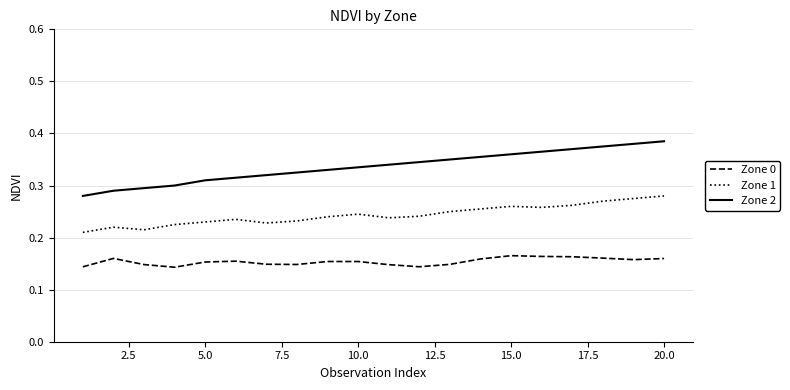

True or false: Zone 2 and Zone 1 intersect in this chart.

False